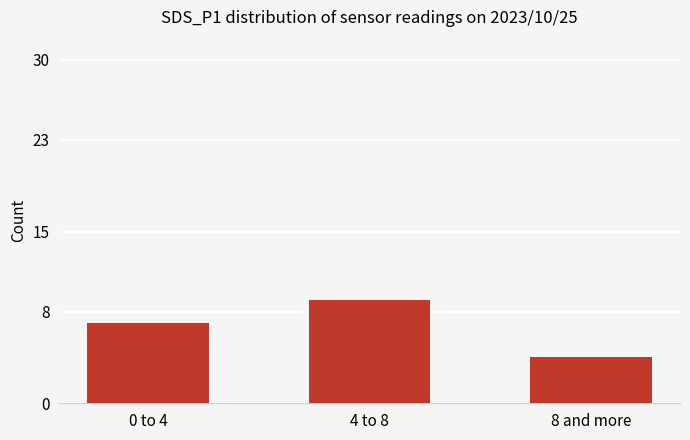

Which category has the highest value across all series?

4 to 8